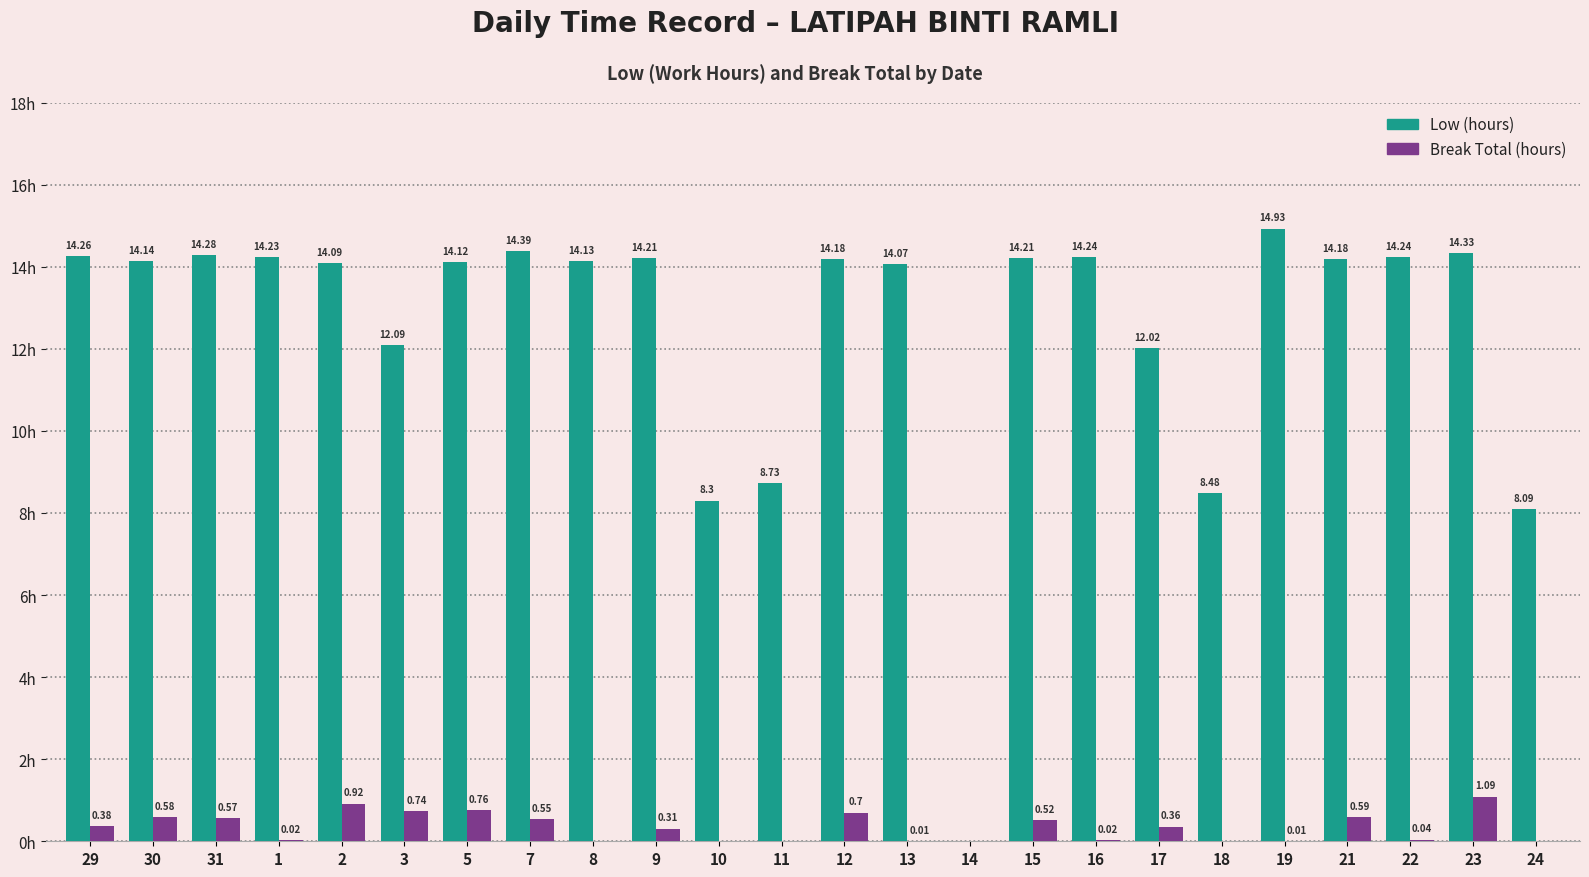

Between 29 and 30, which series saw the biggest shift?

Break Total (hours)